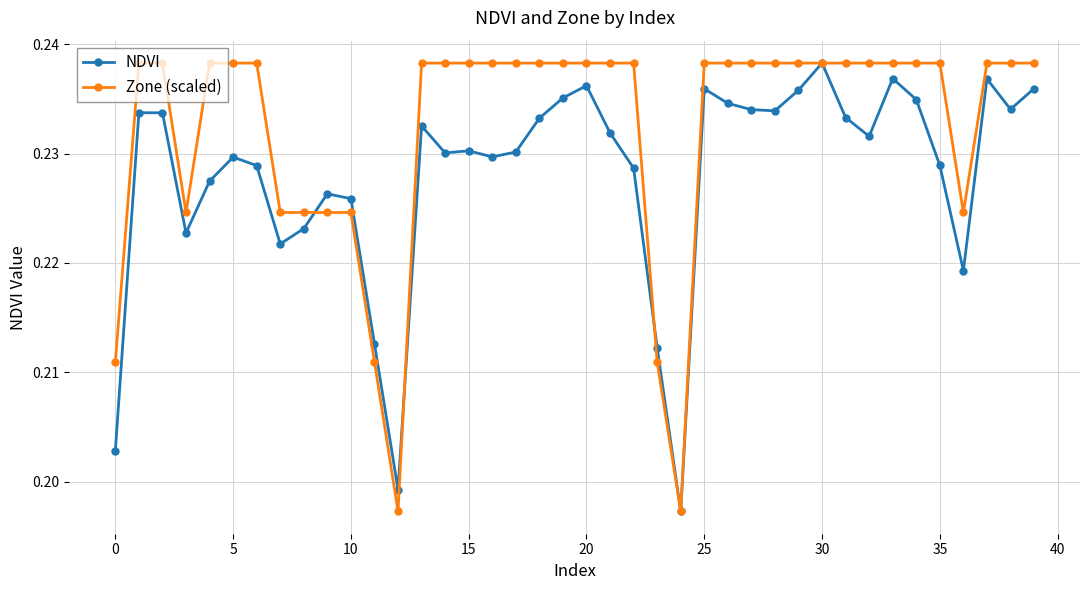

How many NDVI values are between 0 and 1?

40